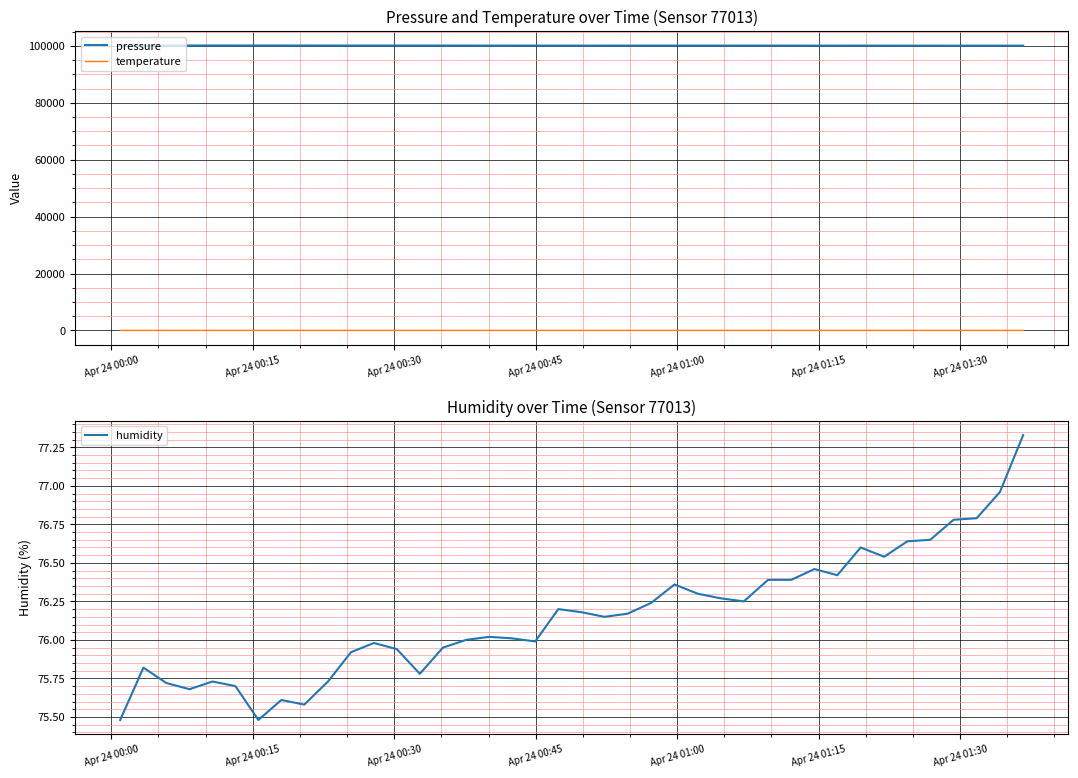

True or false: pressure and temperature intersect in this chart.

False